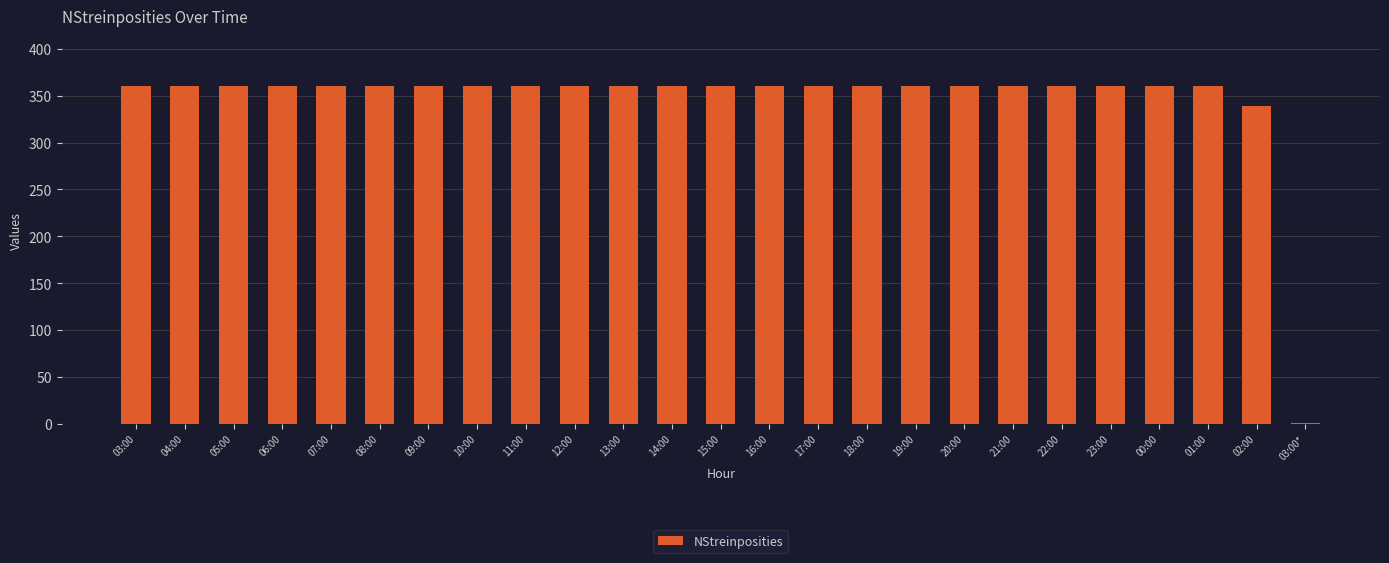

At which label is the value closest to 180?

02:00